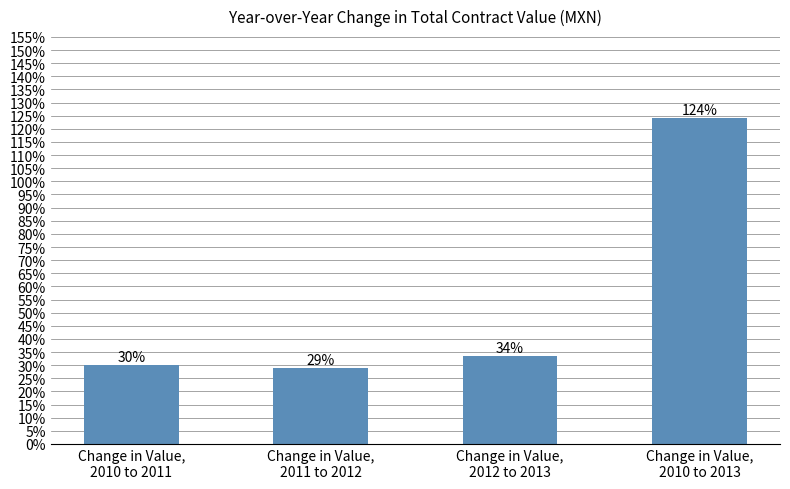

Rank the categories by value from highest to lowest.

Change in Value,
2010 to 2013, Change in Value,
2012 to 2013, Change in Value,
2010 to 2011, Change in Value,
2011 to 2012